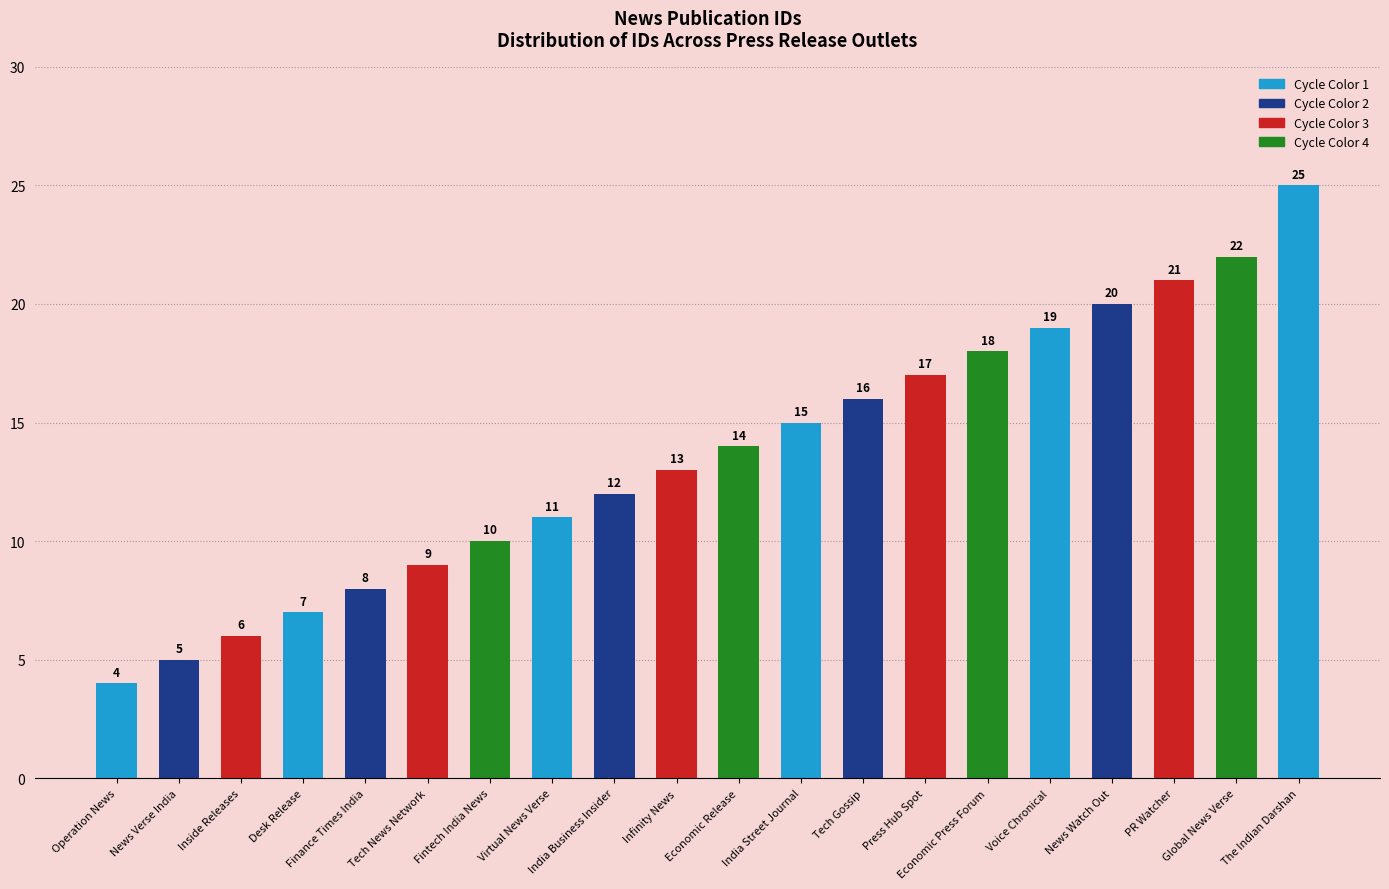

What position from the right is Tech News Network?

15